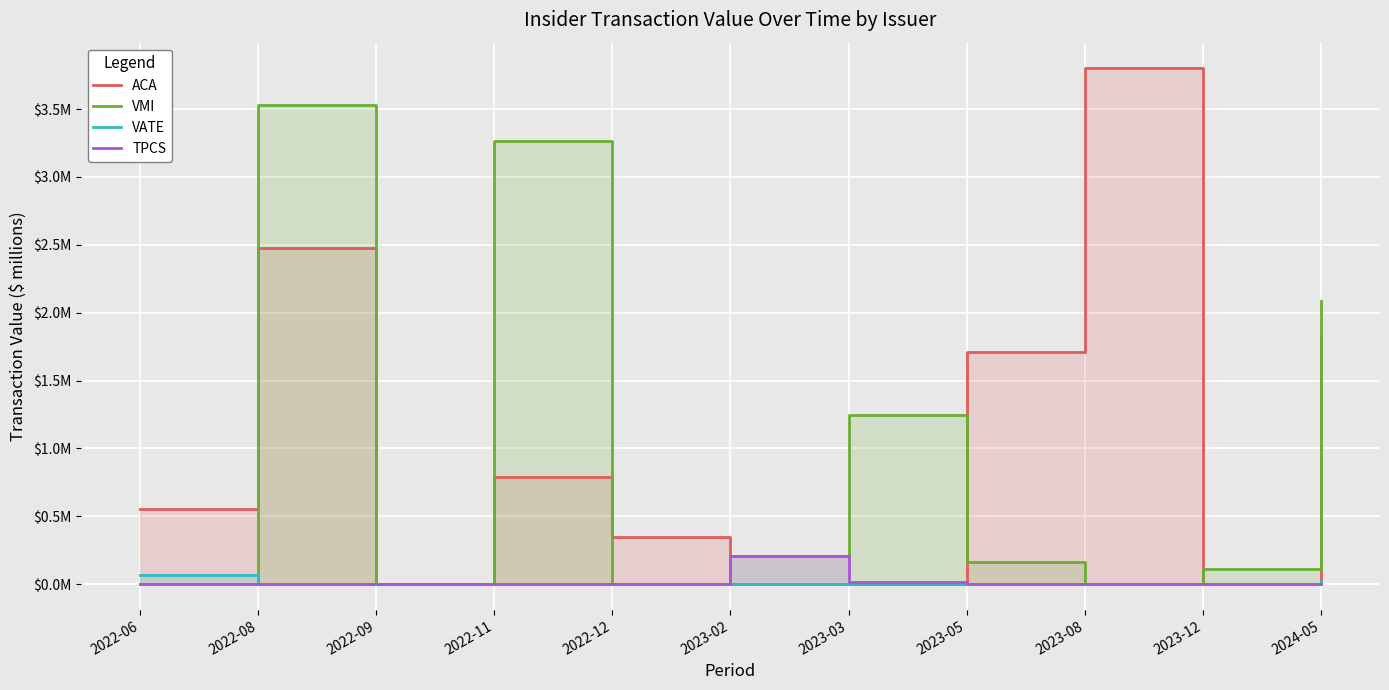

At which category is the sum across all series the highest?

2022-08